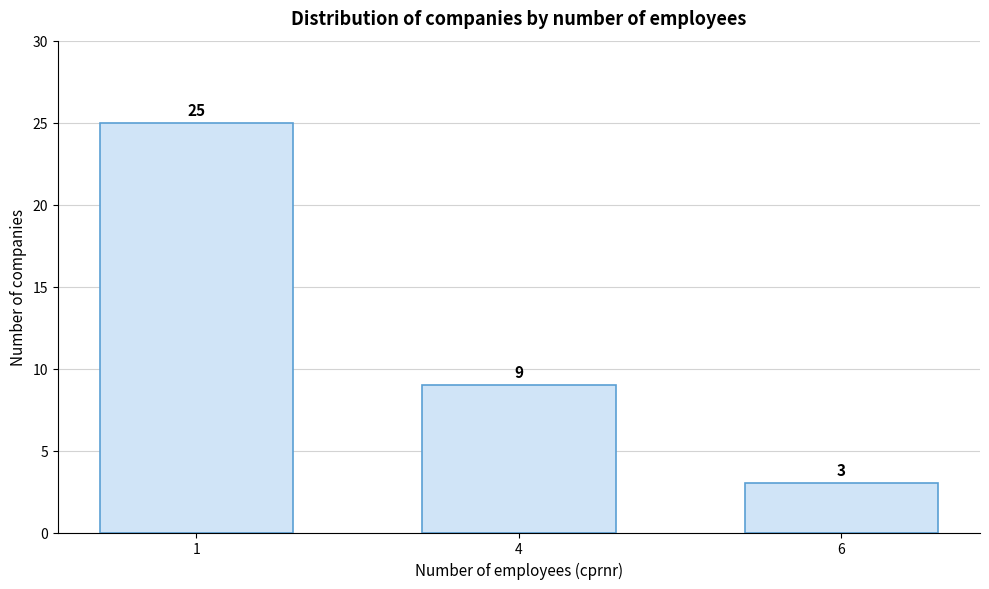

Reading left to right, what are all the values shown in this chart?

1=25	4=9	6=3